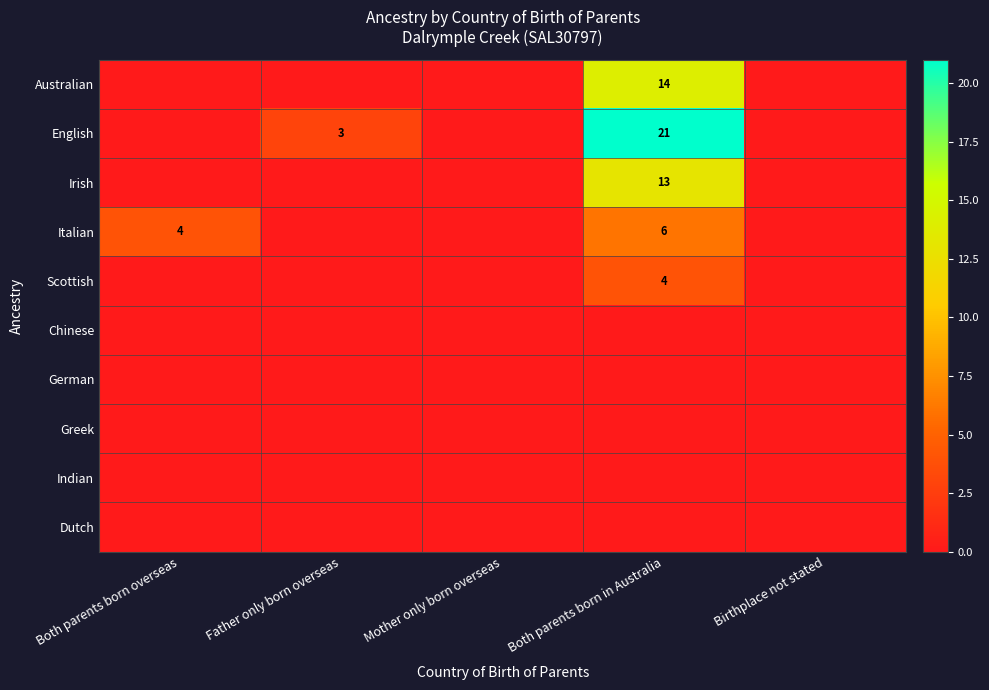

The value of Italian at Both parents born overseas is 4. True or false?

True